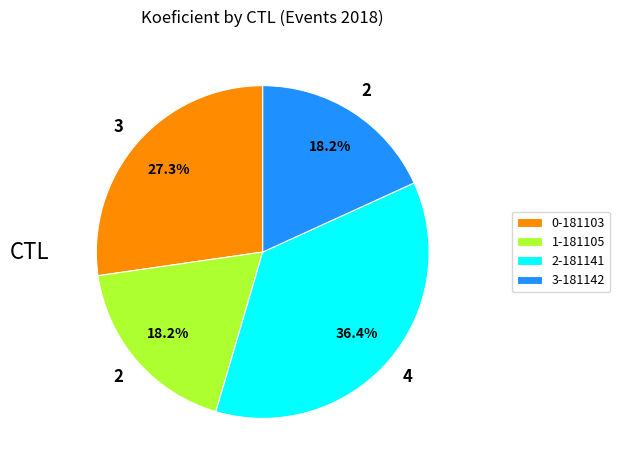

Does any single category account for the majority?

No